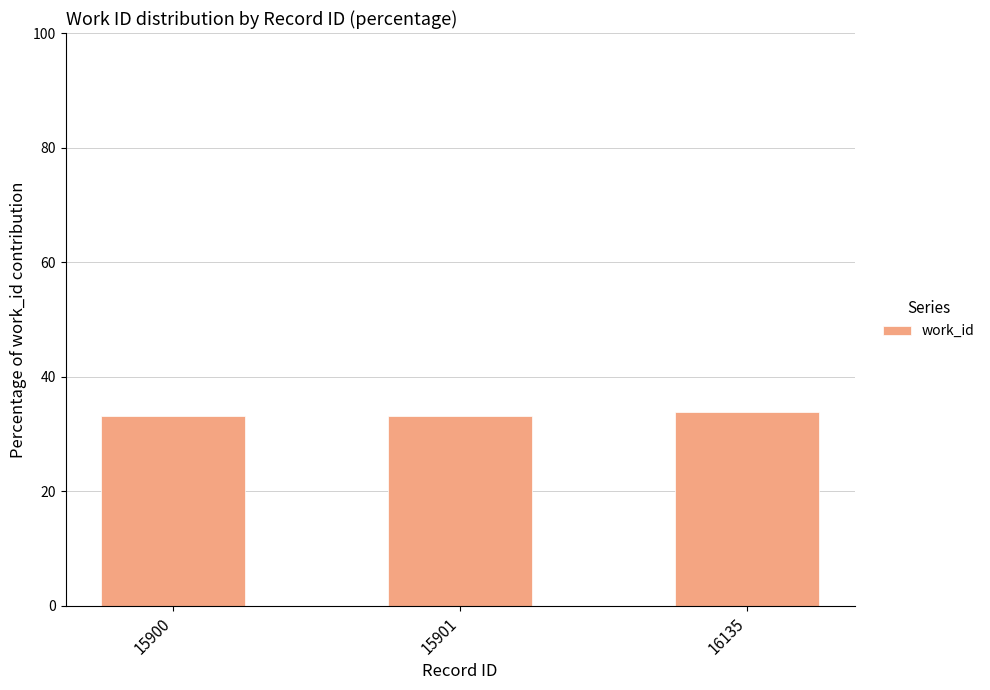

What is the approximate value at 15900?

33.1